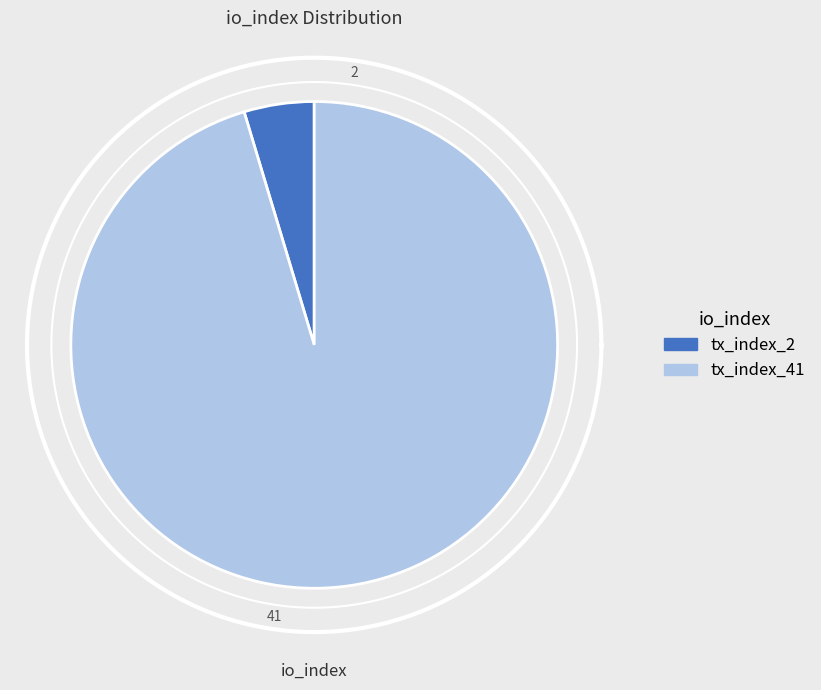

Count the number of slices in the pie.

2